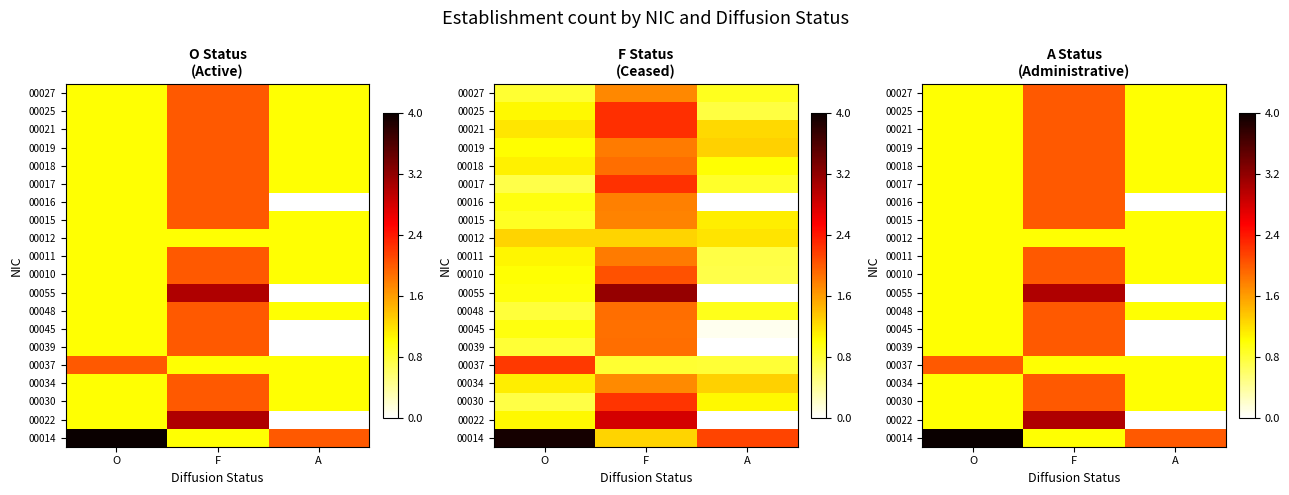

How many data points in 00015 are above 1?

1